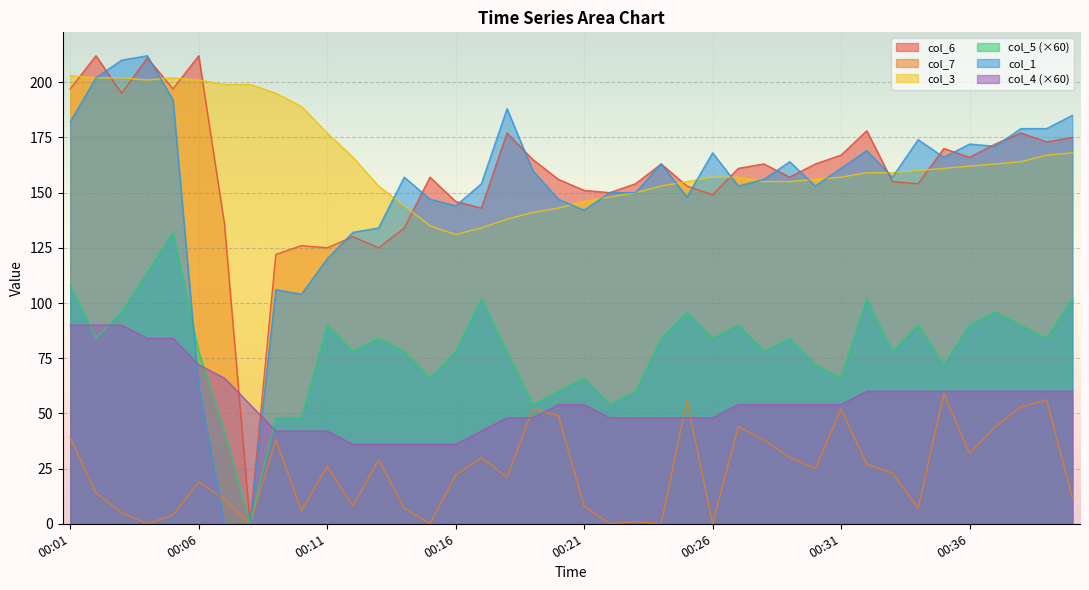

Reading left to right, what are all the values shown in this chart?

col_6: 00:01=197	00:02=212	00:03=195	00:04=211	00:05=197	00:06=212	00:07=136	00:08=0	00:09=122	00:10=126	00:11=125	00:12=130	00:13=125	00:14=134	00:15=157	00:16=146	00:17=143	00:18=177	00:19=165	00:20=156	00:21=151	00:22=150	00:23=154	00:24=163	00:25=153	00:26=149	00:27=161	00:28=163	00:29=157	00:30=163	00:31=167	00:32=178	00:33=155	00:34=154	00:35=170	00:36=166	00:37=172	00:38=177	00:39=173	00:40=175
col_7: 00:01=39	00:02=14	00:03=5	00:04=0	00:05=4	00:06=19	00:07=11	00:08=0	00:09=38	00:10=6	00:11=26	00:12=8	00:13=29	00:14=7	00:15=0	00:16=22	00:17=30	00:18=21	00:19=52	00:20=49	00:21=8	00:22=0	00:23=1	00:24=0	00:25=56	00:26=0	00:27=44	00:28=38	00:29=30	00:30=25	00:31=52	00:32=27	00:33=23	00:34=7	00:35=59	00:36=32	00:37=44	00:38=53	00:39=56	00:40=12
col_3: 00:01=203	00:02=202	00:03=202	00:04=201	00:05=202	00:06=201	00:07=199	00:08=199	00:09=195	00:10=189	00:11=177	00:12=166	00:13=153	00:14=144	00:15=135	00:16=131	00:17=134	00:18=138	00:19=141	00:20=143	00:21=146	00:22=148	00:23=150	00:24=153	00:25=155	00:26=157	00:27=157	00:28=155	00:29=155	00:30=156	00:31=157	00:32=159	00:33=159	00:34=160	00:35=161	00:36=162	00:37=163	00:38=164	00:39=167	00:40=168
col_5: 00:01=108	00:02=84	00:03=96	00:04=114	00:05=132	00:06=78	00:07=42	00:08=0	00:09=48	00:10=48	00:11=90	00:12=78	00:13=84	00:14=78	00:15=66	00:16=78	00:17=102	00:18=78	00:19=54	00:20=60	00:21=66	00:22=54	00:23=60	00:24=84	00:25=96	00:26=84	00:27=90	00:28=78	00:29=84	00:30=72	00:31=66	00:32=102	00:33=78	00:34=90	00:35=72	00:36=90	00:37=96	00:38=90	00:39=84	00:40=102
col_1: 00:01=182	00:02=202	00:03=210	00:04=212	00:05=192	00:06=62	00:07=0	00:08=0	00:09=106	00:10=104	00:11=120	00:12=132	00:13=134	00:14=157	00:15=147	00:16=144	00:17=154	00:18=188	00:19=160	00:20=147	00:21=142	00:22=150	00:23=150	00:24=163	00:25=148	00:26=168	00:27=153	00:28=156	00:29=164	00:30=153	00:31=161	00:32=169	00:33=157	00:34=174	00:35=166	00:36=172	00:37=171	00:38=179	00:39=179	00:40=185
col_4: 00:01=90	00:02=90	00:03=90	00:04=84	00:05=84	00:06=72	00:07=66	00:08=54	00:09=42	00:10=42	00:11=42	00:12=36	00:13=36	00:14=36	00:15=36	00:16=36	00:17=42	00:18=48	00:19=48	00:20=54	00:21=54	00:22=48	00:23=48	00:24=48	00:25=48	00:26=48	00:27=54	00:28=54	00:29=54	00:30=54	00:31=54	00:32=60	00:33=60	00:34=60	00:35=60	00:36=60	00:37=60	00:38=60	00:39=60	00:40=60